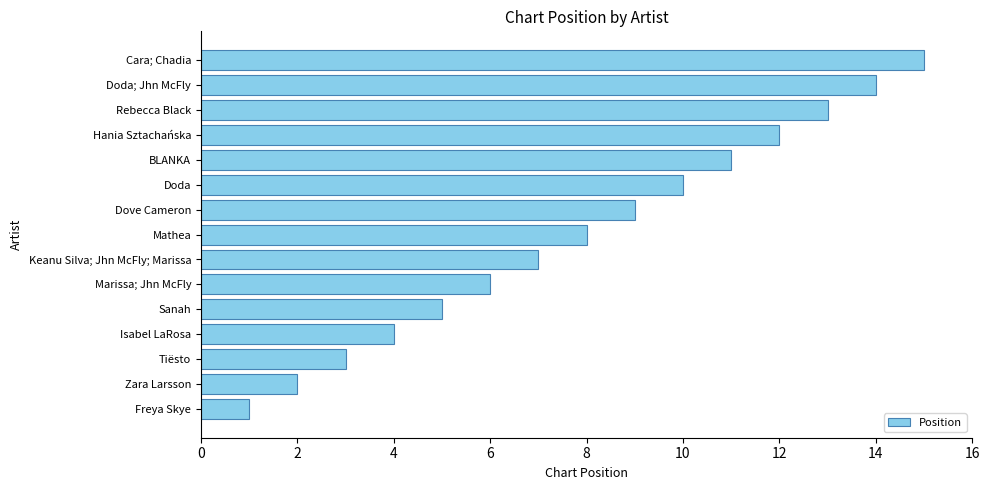

The chart shows a value of 3 at Marissa; Jhn McFly. True or false?

False